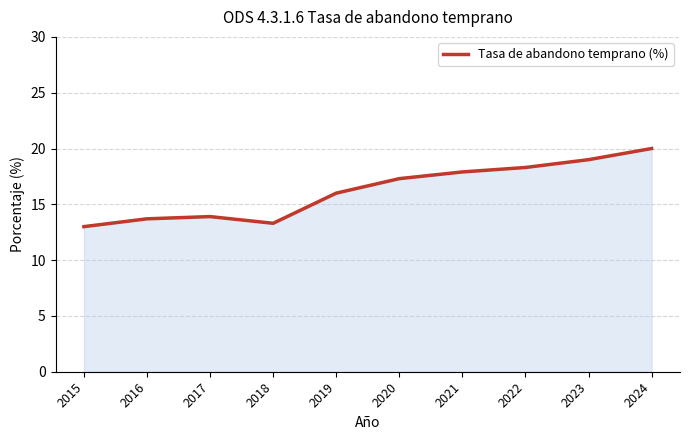

What is the difference between the values at 2022 and 2015?

5.3